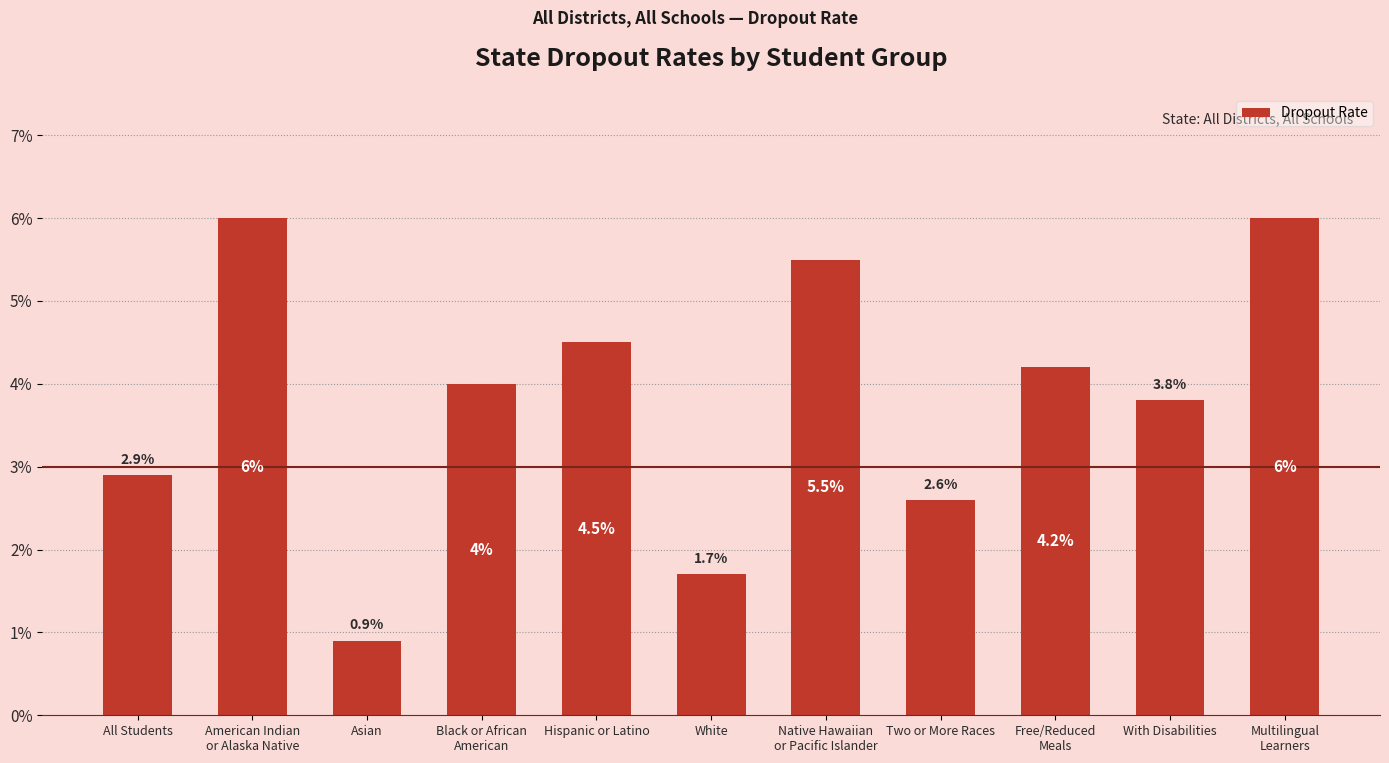

Rank the categories by value from highest to lowest.

American Indian
or Alaska Native, Multilingual
Learners, Native Hawaiian
or Pacific Islander, Hispanic or Latino, Free/Reduced
Meals, Black or African
American, With Disabilities, All Students, Two or More Races, White, Asian